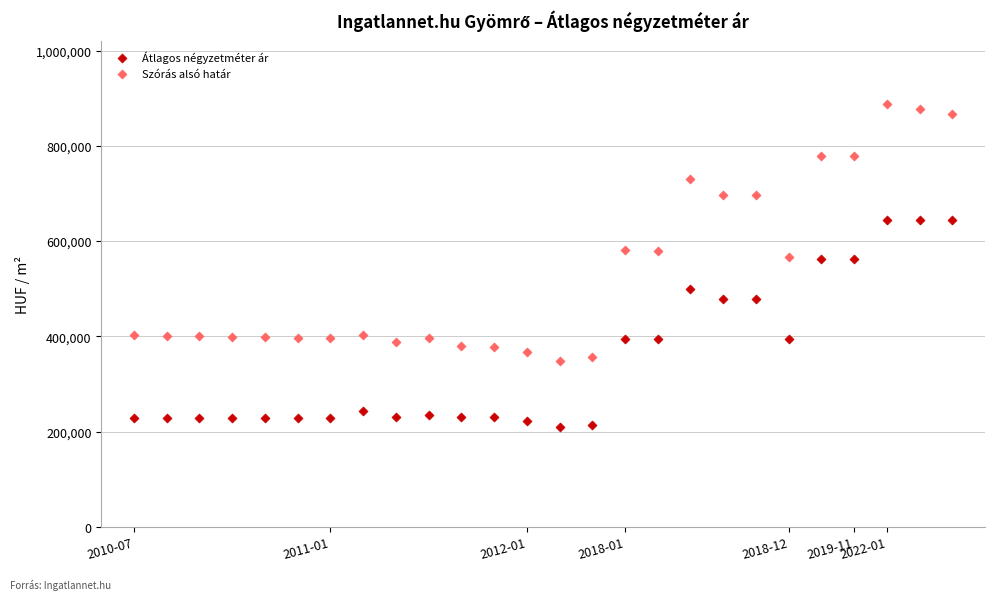

Which series contains the lowest Y value?

Átlagos négyzetméter ár